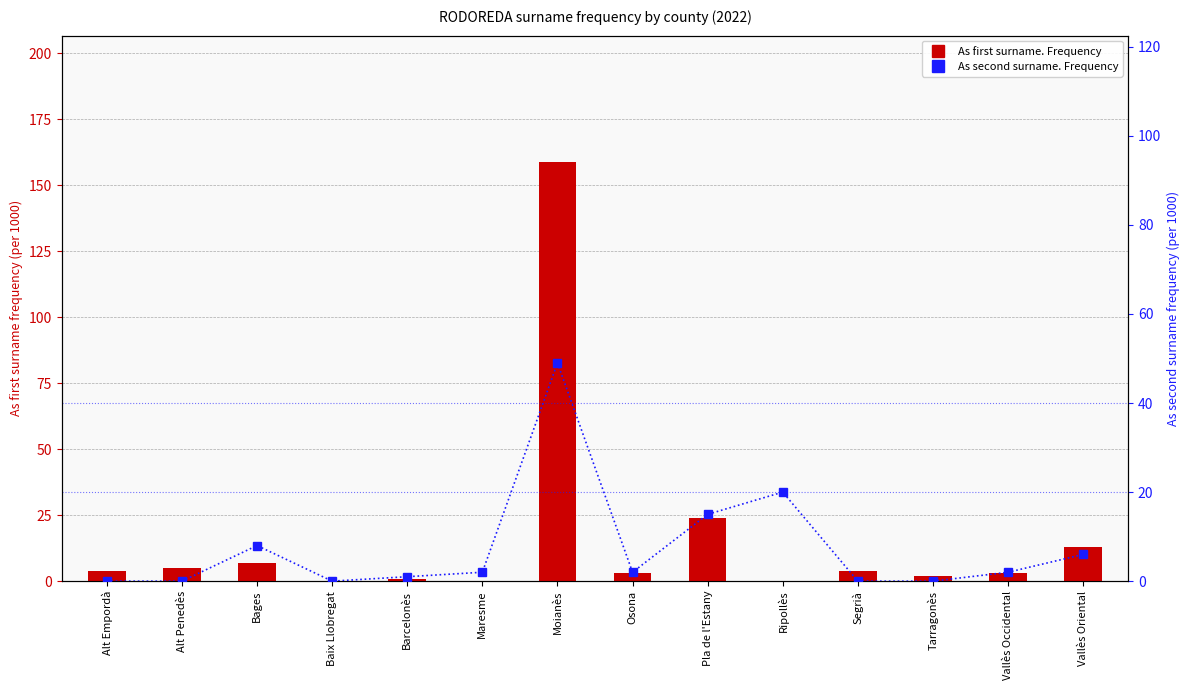

What is the average value of the As second surname. Frequency series?

8